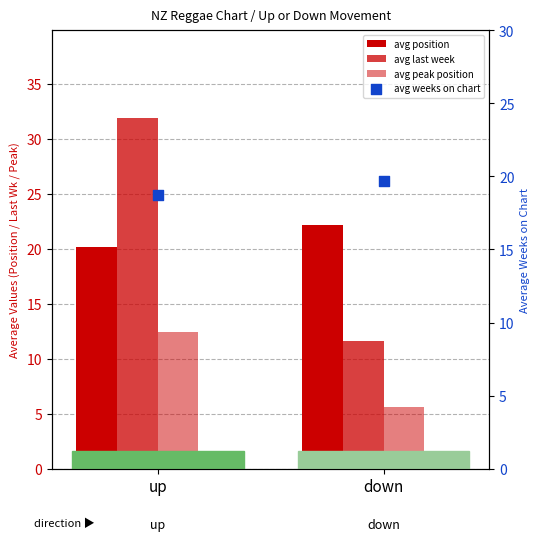

Which series contains the highest Y value?

avg last week